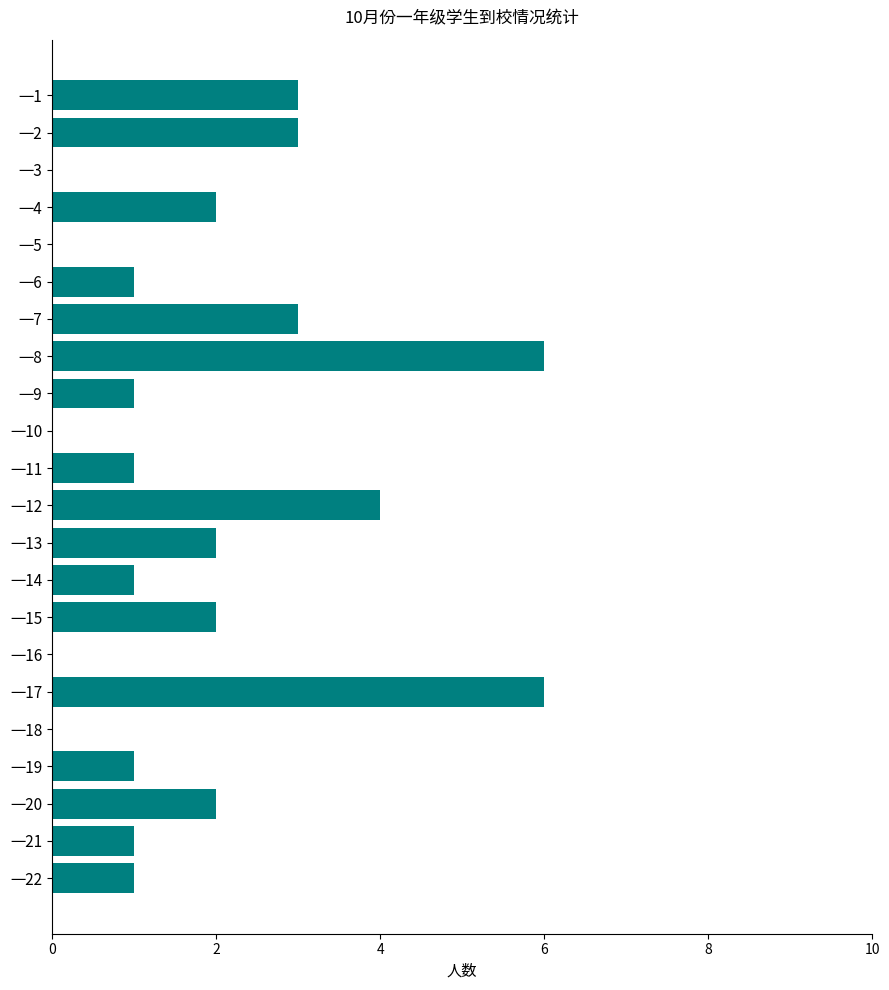

True or false: the data shows 3 at 一2.

True